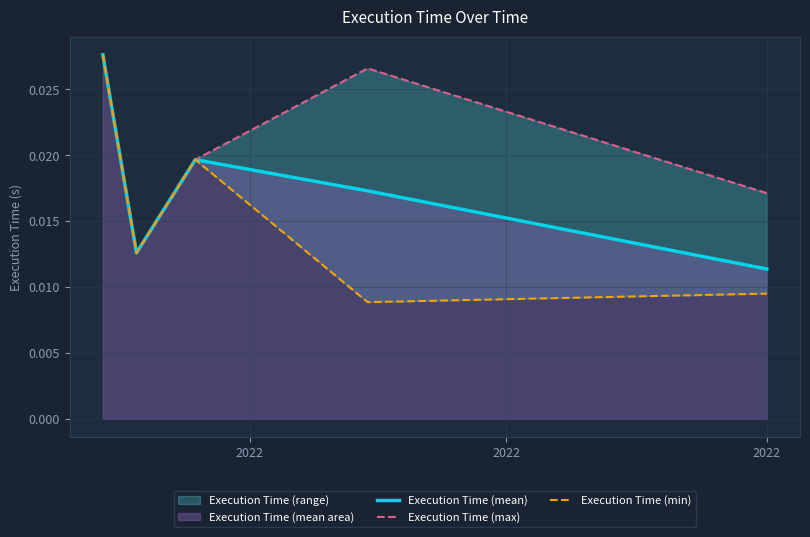

True or false: Execution Time (max) and Execution Time (mean) cross at least once.

False